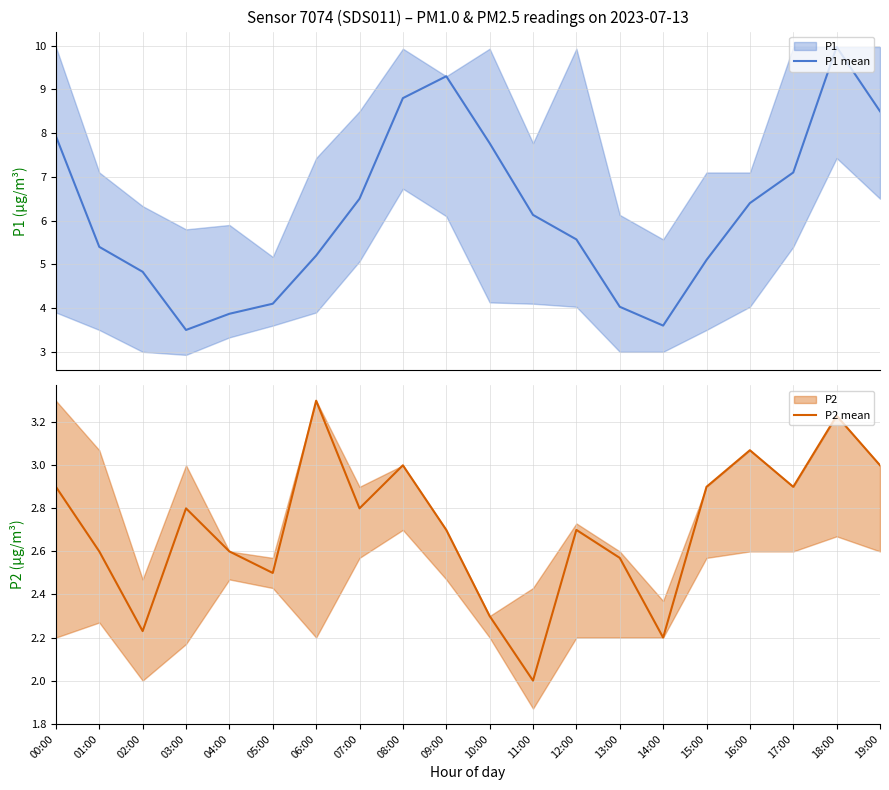

At which category is the sum across all series the highest?

18:00